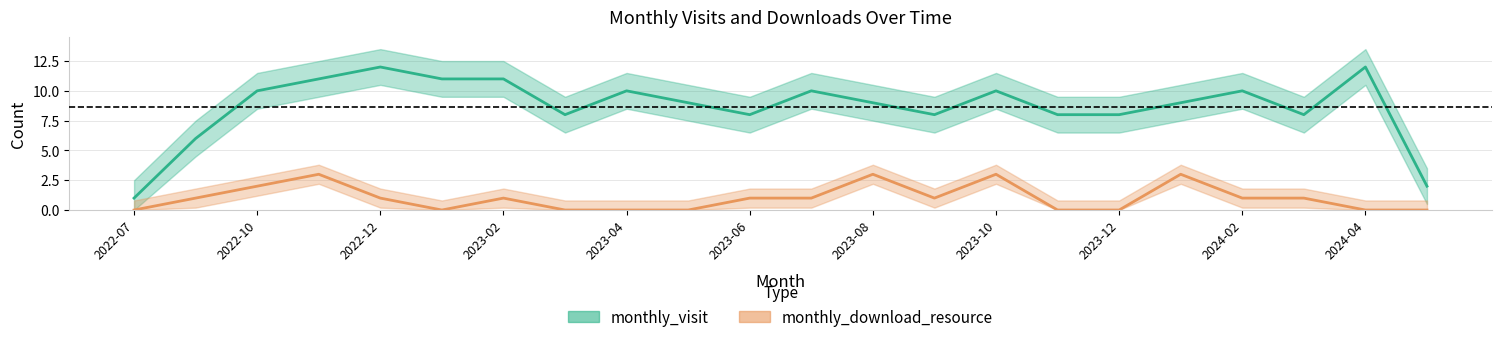

What value does the monthly_visit series have at 11?

10